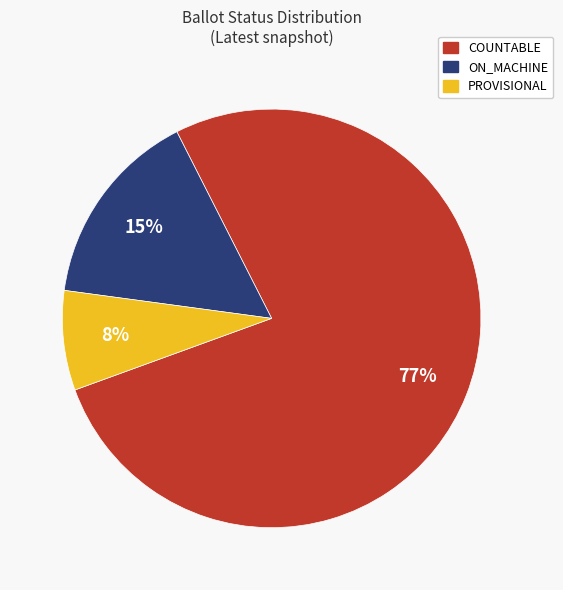

Which category has the smallest portion of the pie?

PROVISIONAL